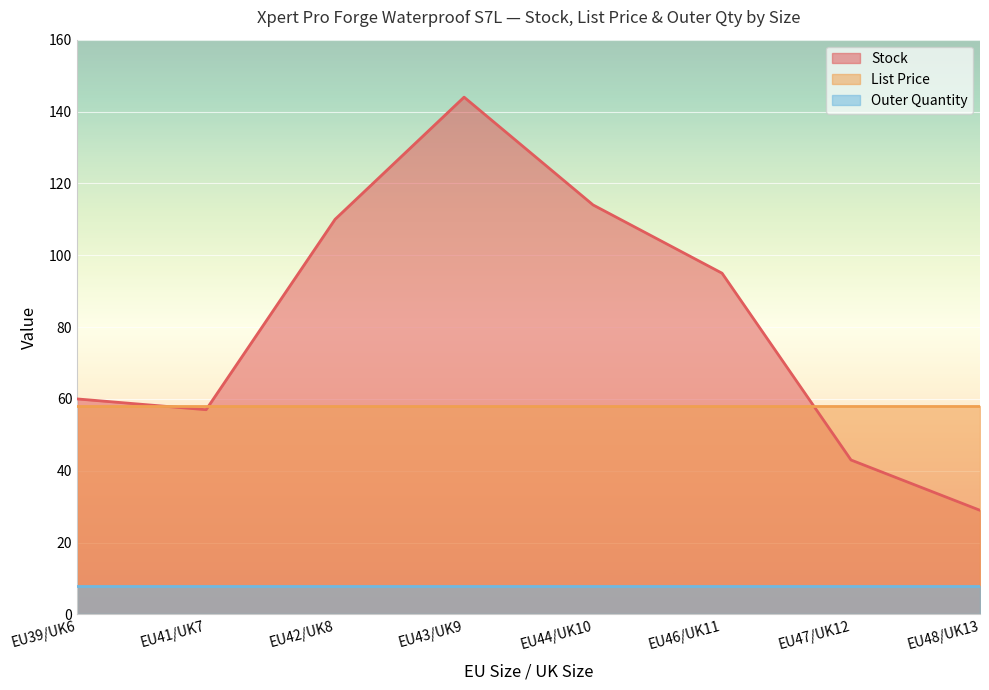

True or false: Stock and List Price cross at least once.

True